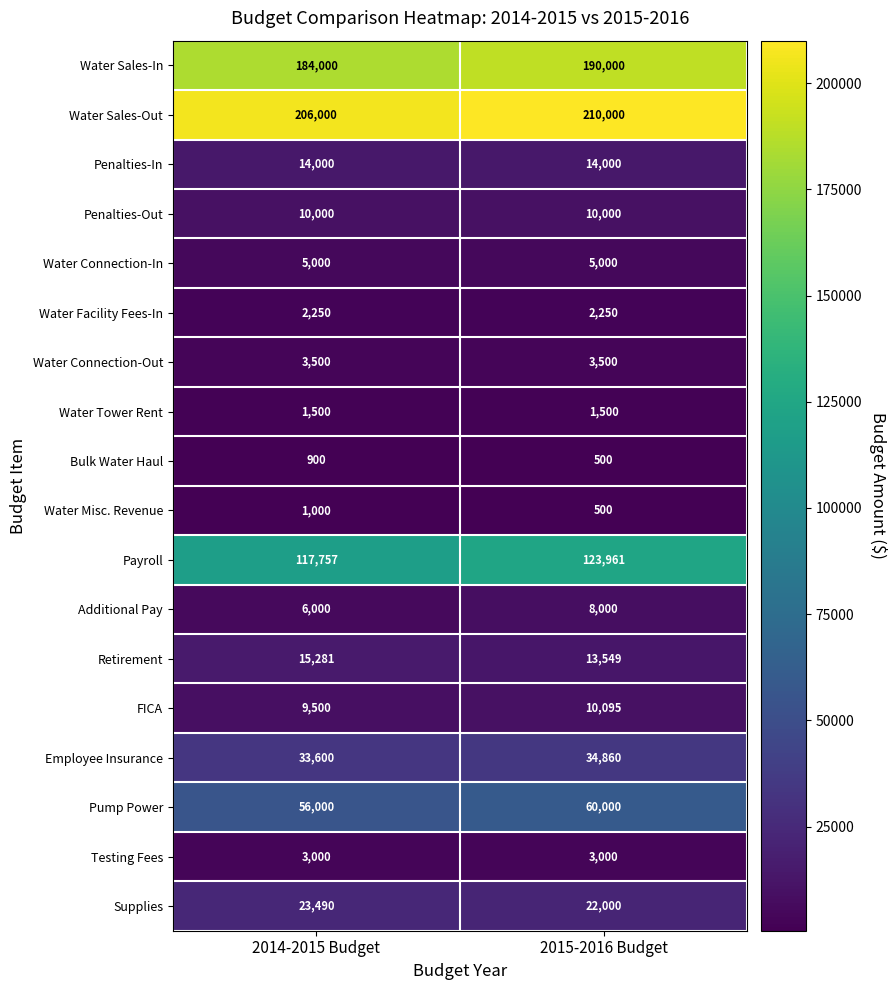

Which series has the largest total across all categories?

Water Sales-Out